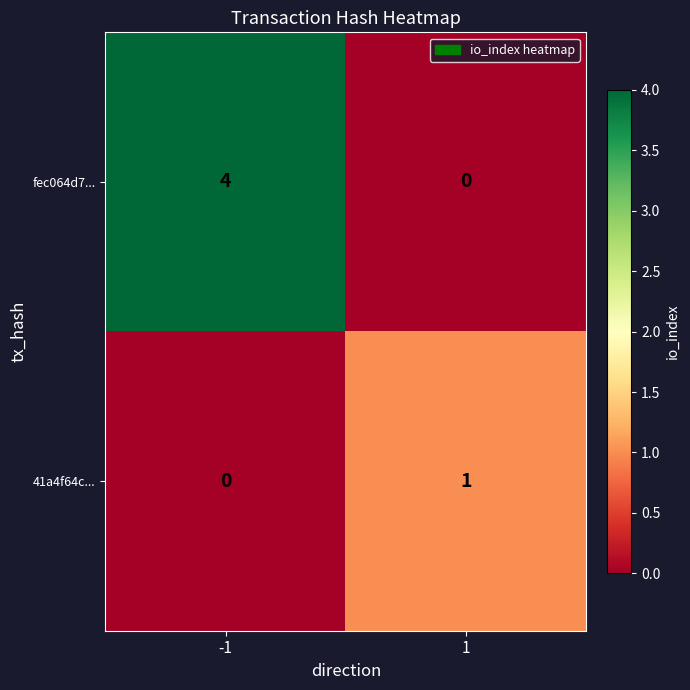

How many data points does each series have?

2